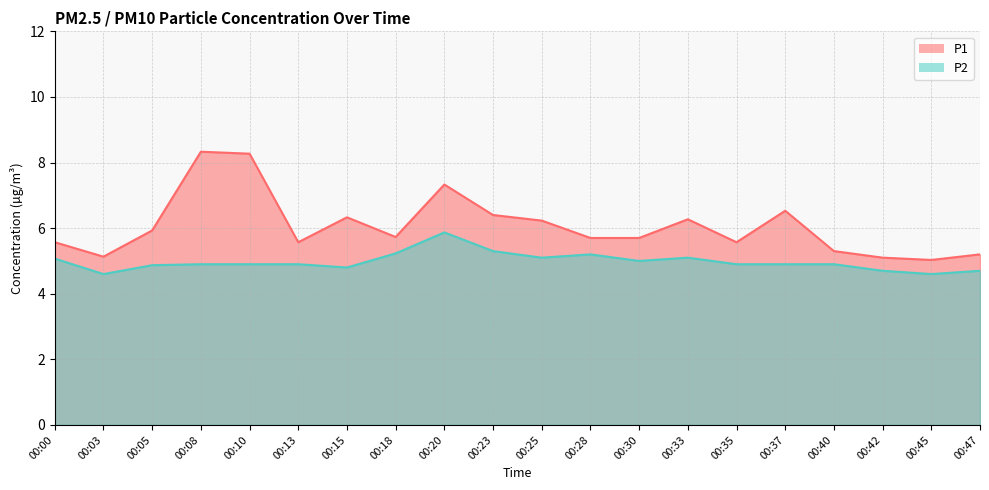

At how many categories does at least one series exceed 7?

3